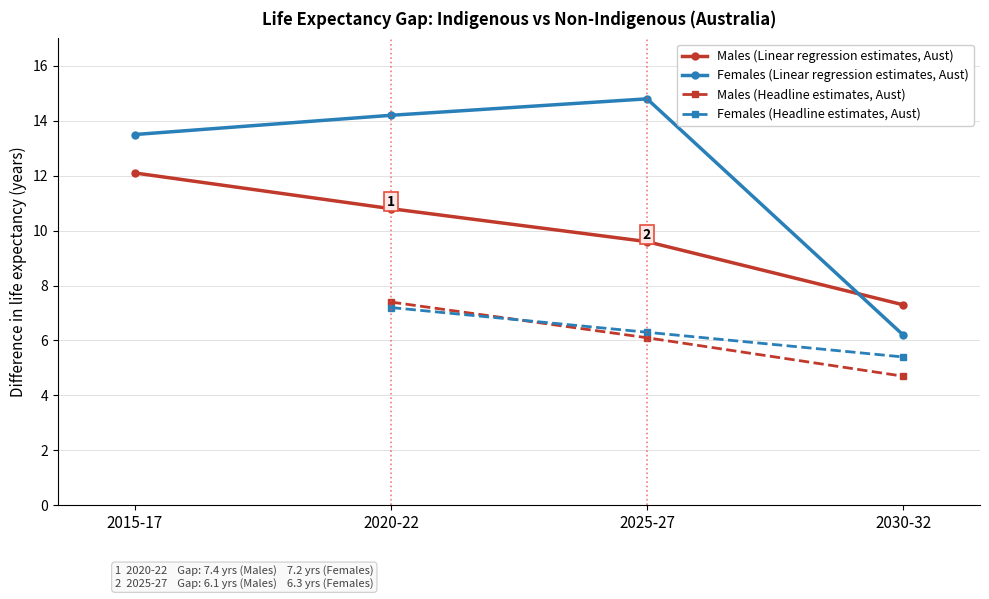

Is it true that Females (Linear regression estimates, Aust) equals 4.5 at 2020-22?

False